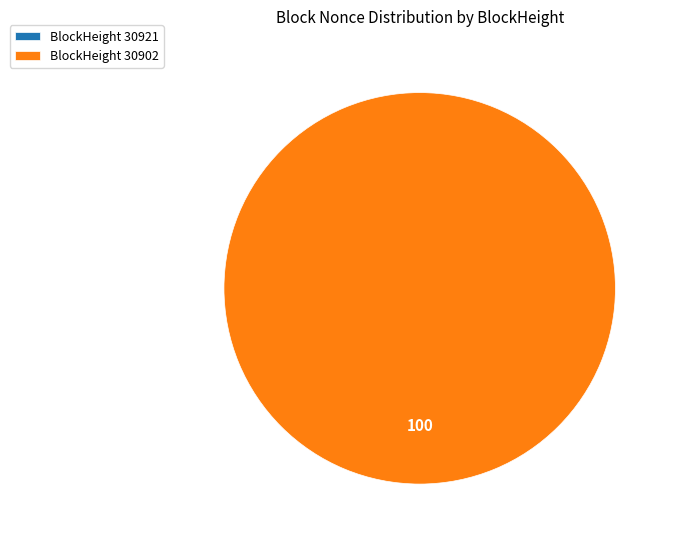

What is the total percentage of 30921 and 30902?

100.0%